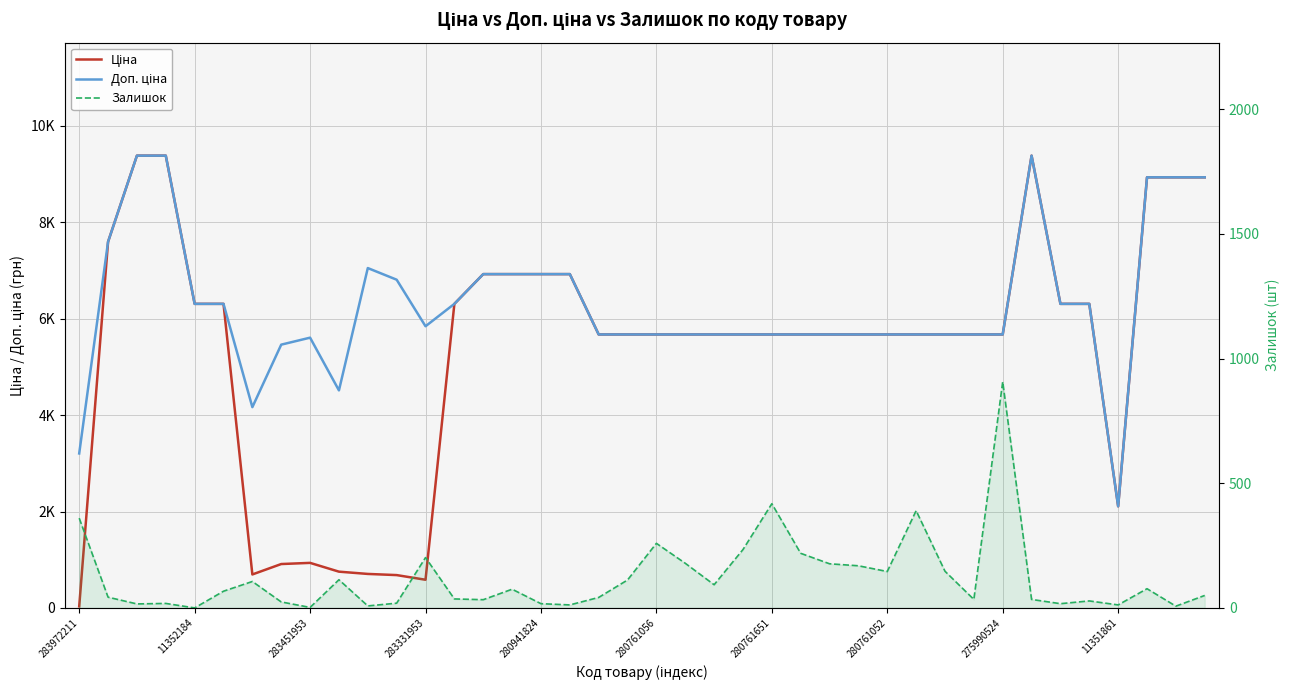

What is the sum of the Ціна values at 36 and 31?

7782.2